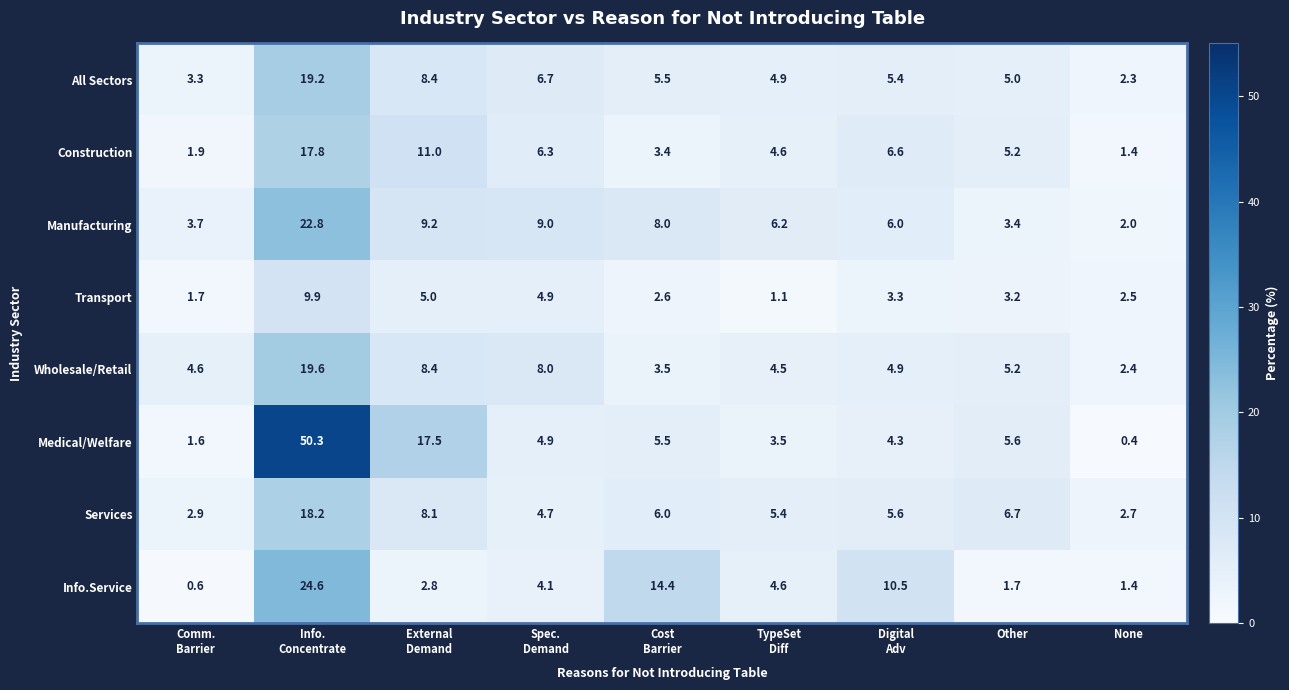

How many series are shown in this chart?

8